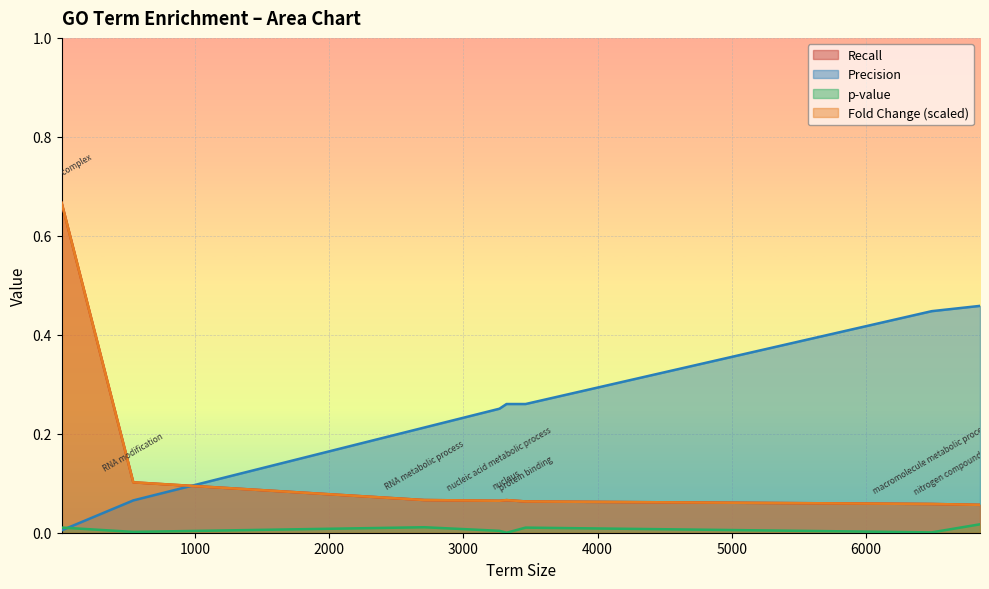

How many intersections are there between precision and recall?

1